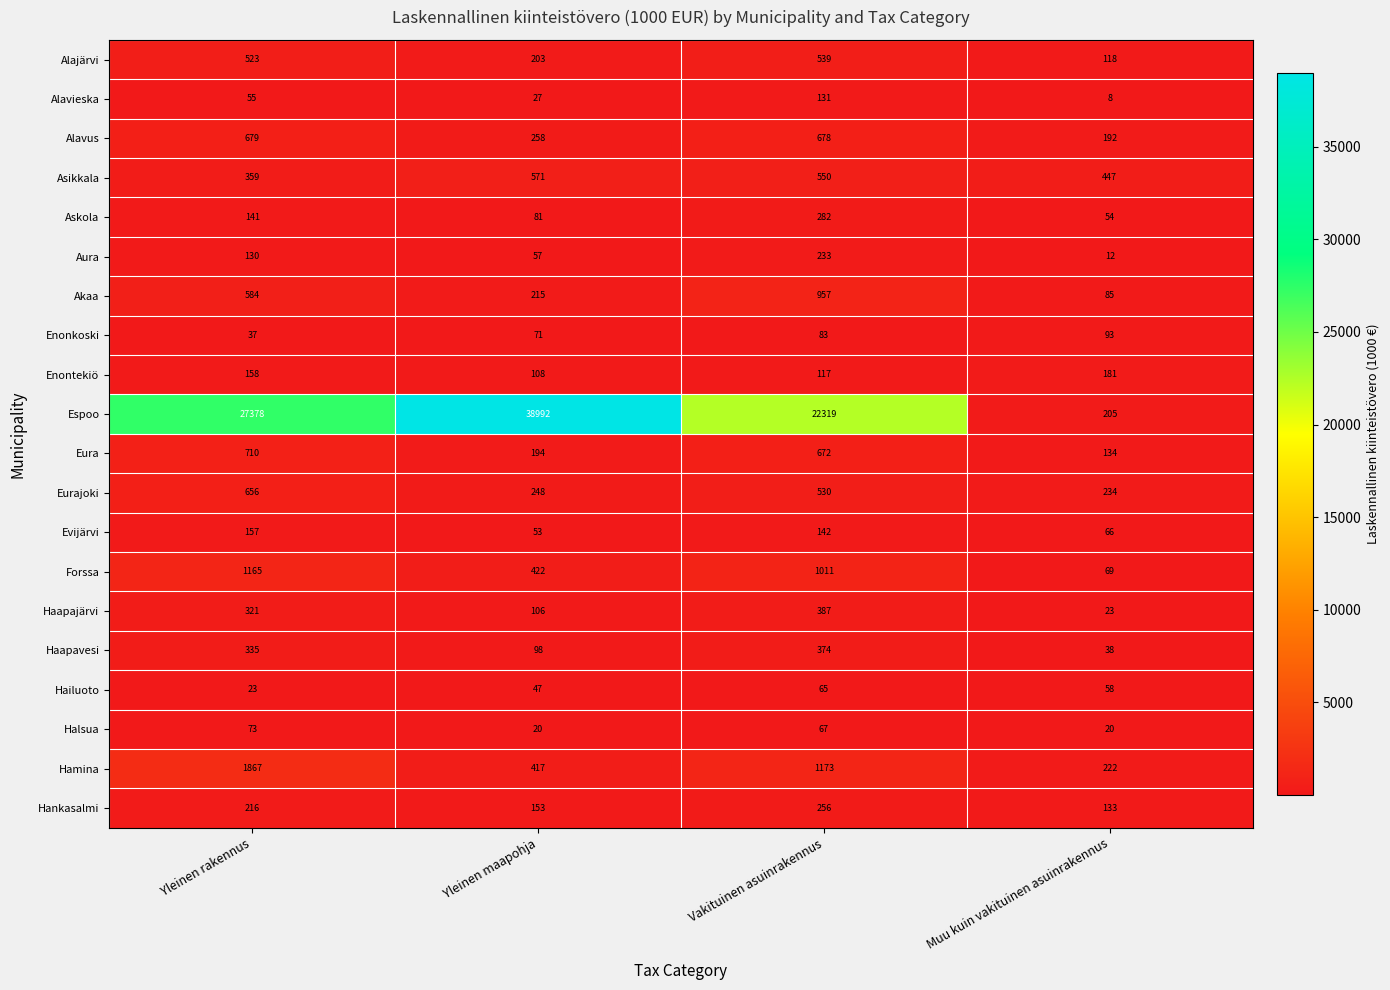

What is the lowest value of the Hankasalmi series?

133